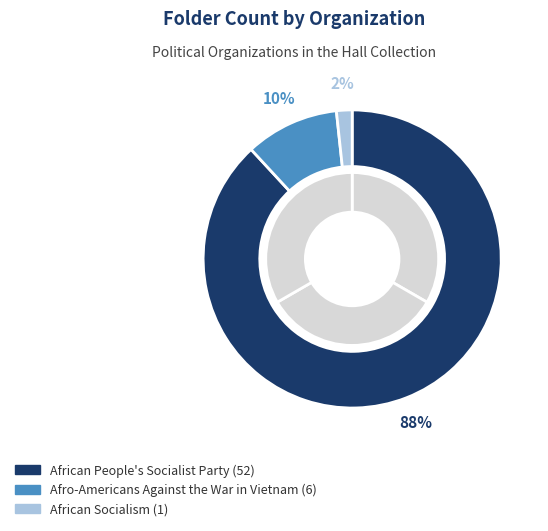

To the nearest percent, what is the difference between the African People's
Socialist Party and Afro-Americans Against
the War in Vietnam slice percentages?

78%